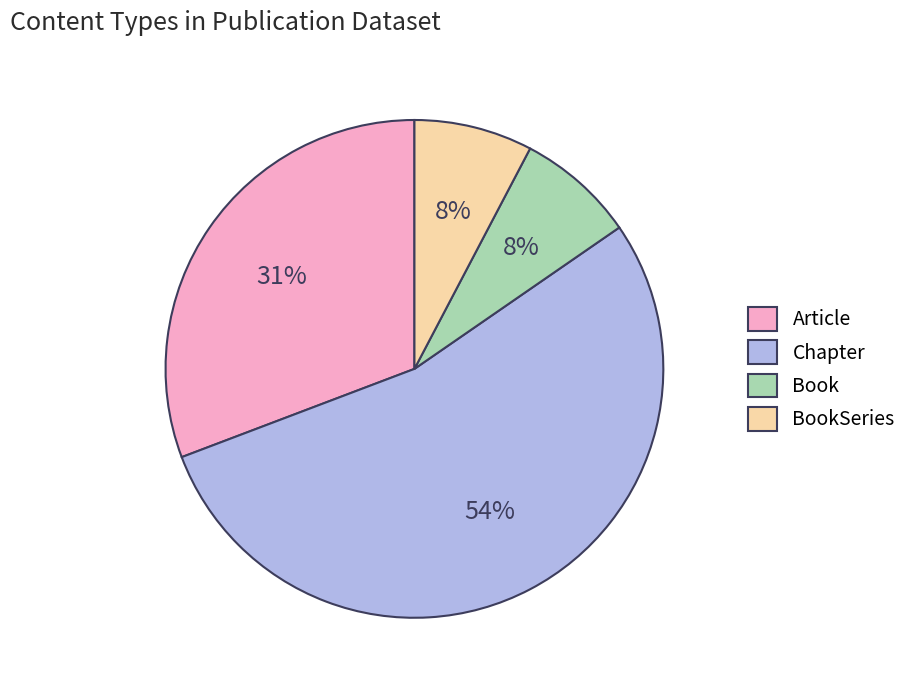

The Book slice represents 1% of the pie. True or false?

False